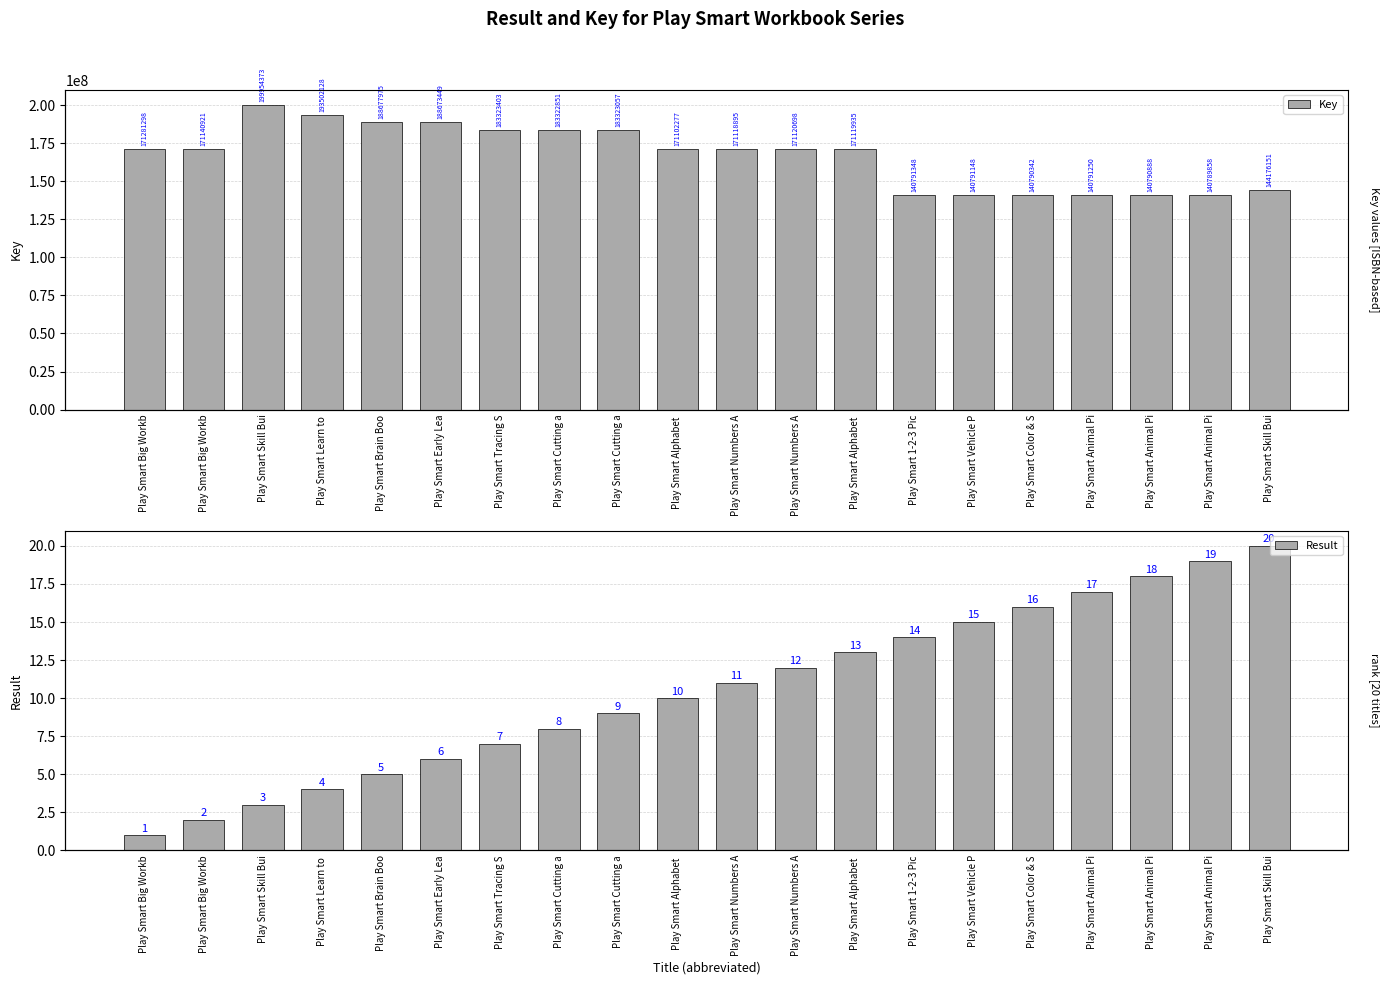

Reading left to right, transcribe all the data shown in this chart.

Key: Play Smart Big Workb=171281298	Play Smart Big Workb=171140921	Play Smart Skill Bui=199954373	Play Smart Learn to =193502128	Play Smart Brain Boo=188677975	Play Smart Early Lea=188673449	Play Smart Tracing S=183323403	Play Smart Cutting a=183322851	Play Smart Cutting a=183323057	Play Smart Alphabet =171102277	Play Smart Numbers A=171118895	Play Smart Numbers A=171120698	Play Smart Alphabet =171119935	Play Smart 1-2-3 Pic=140791348	Play Smart Vehicle P=140791148	Play Smart Color & S=140790342	Play Smart Animal Pi=140791250	Play Smart Animal Pi=140790888	Play Smart Animal Pi=140789858	Play Smart Skill Bui=144176151
Result: Play Smart Big Workb=1	Play Smart Big Workb=2	Play Smart Skill Bui=3	Play Smart Learn to =4	Play Smart Brain Boo=5	Play Smart Early Lea=6	Play Smart Tracing S=7	Play Smart Cutting a=8	Play Smart Cutting a=9	Play Smart Alphabet =10	Play Smart Numbers A=11	Play Smart Numbers A=12	Play Smart Alphabet =13	Play Smart 1-2-3 Pic=14	Play Smart Vehicle P=15	Play Smart Color & S=16	Play Smart Animal Pi=17	Play Smart Animal Pi=18	Play Smart Animal Pi=19	Play Smart Skill Bui=20